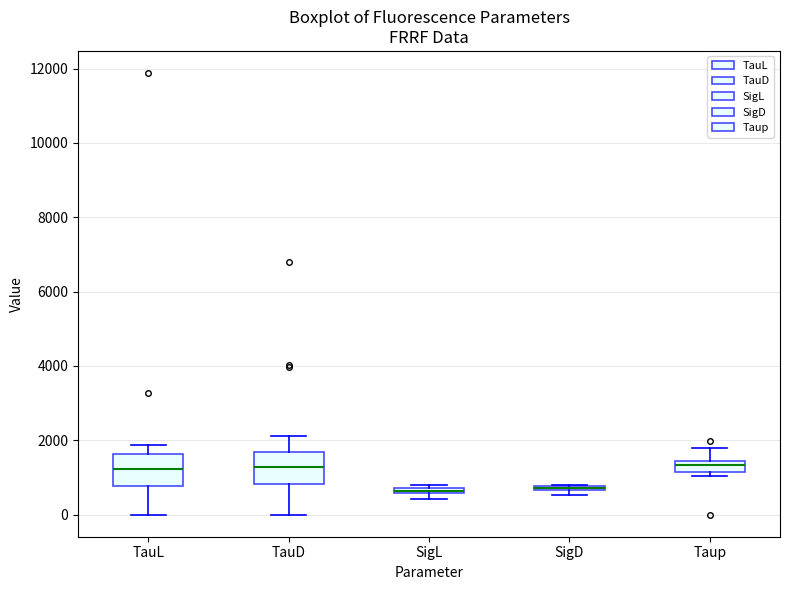

Where is the upper edge of the box for Taup on the y-axis? The values are not printed on the chart, so give them approximately, as read against the axis.

1400